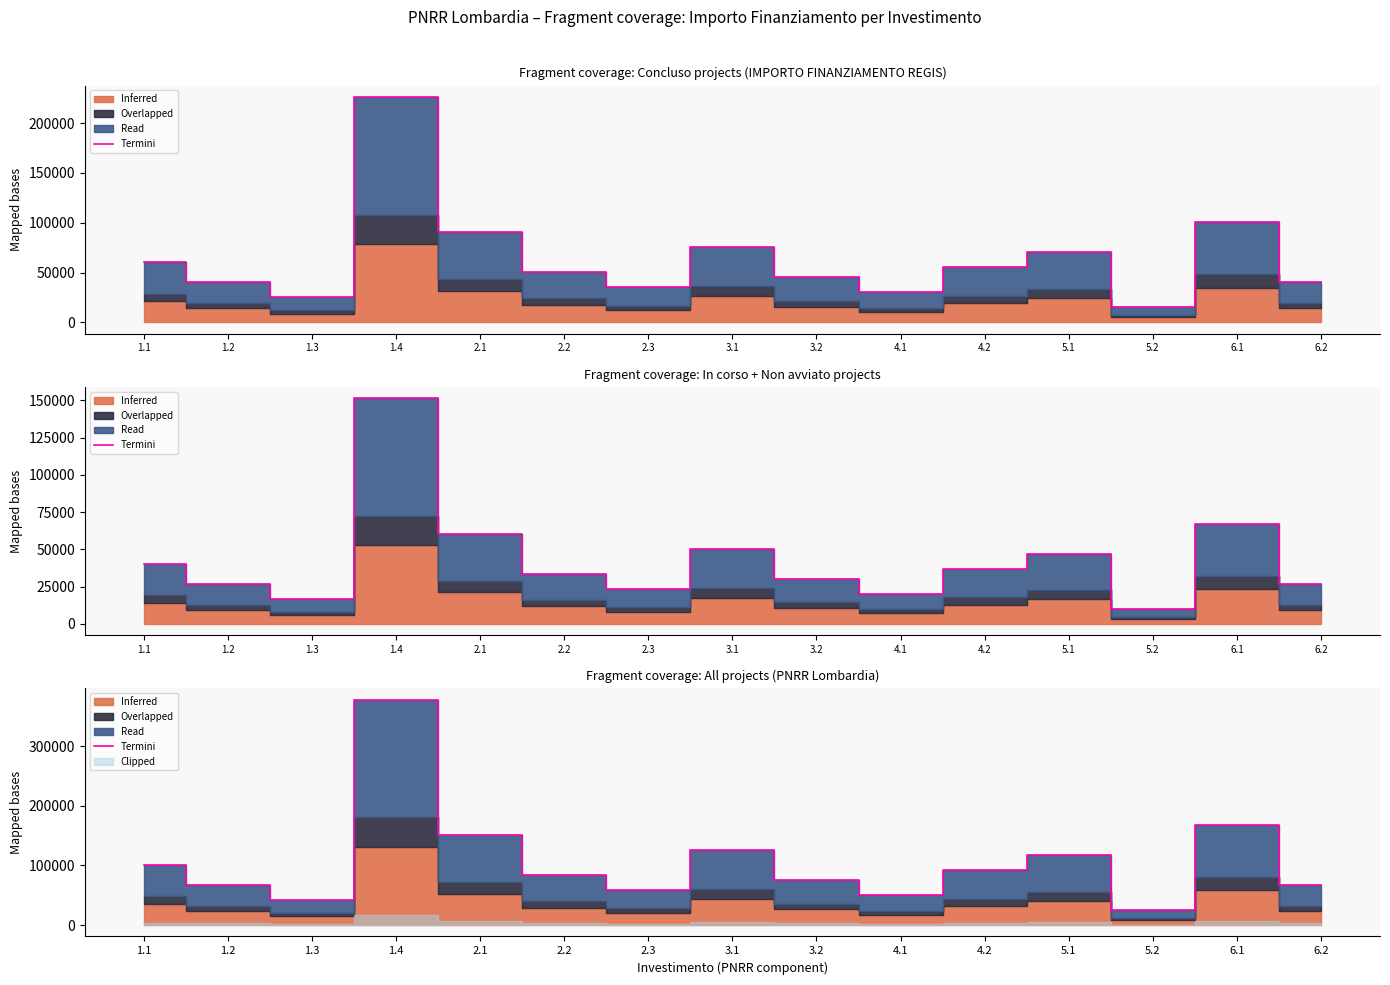

The chart shows a value of 100753.8 at 1.1. True or false?

True